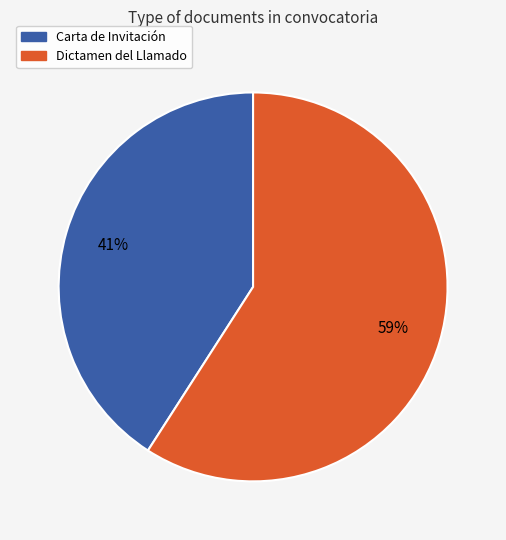

Which slice is the smallest?

Carta de Invitación